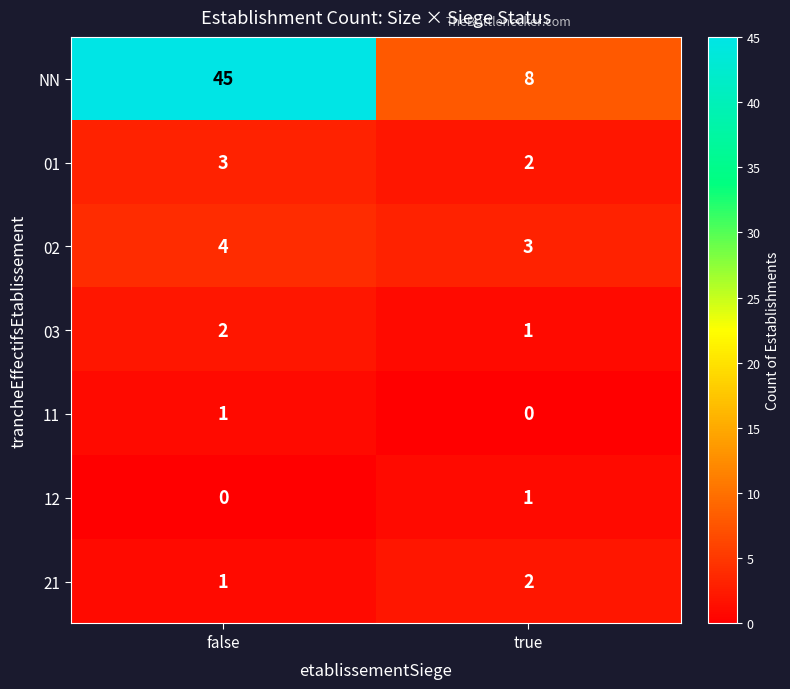

At which label is 03 closest to 1?

true